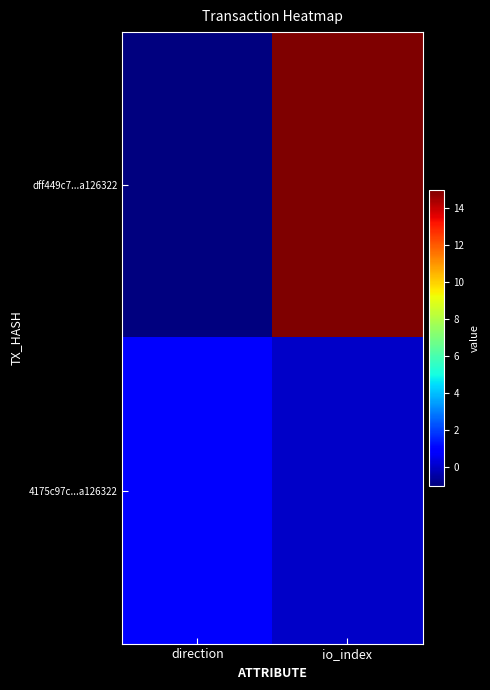

Rank the series by their maximum value, from lowest to highest.

4175c97c...a126322, dff449c7...a126322